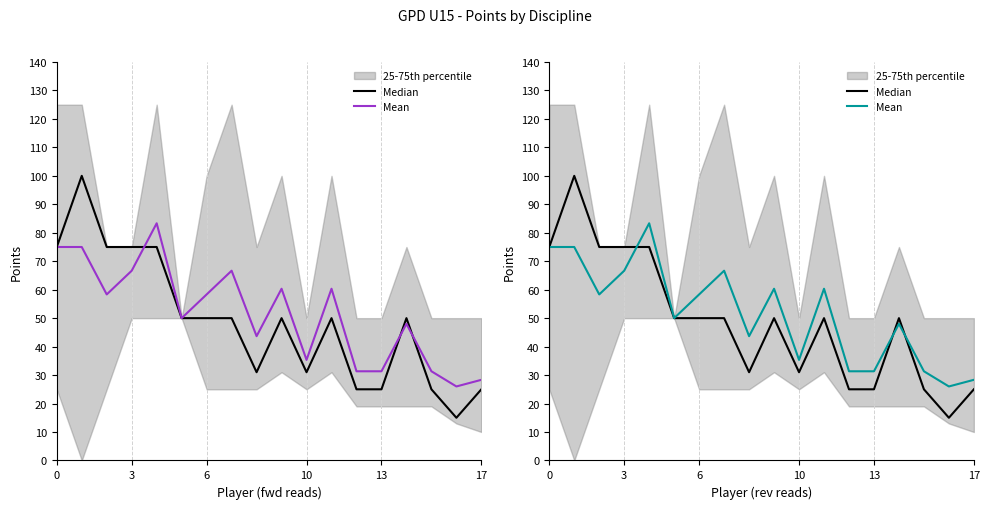

How many data points in Mean are above 58?

9